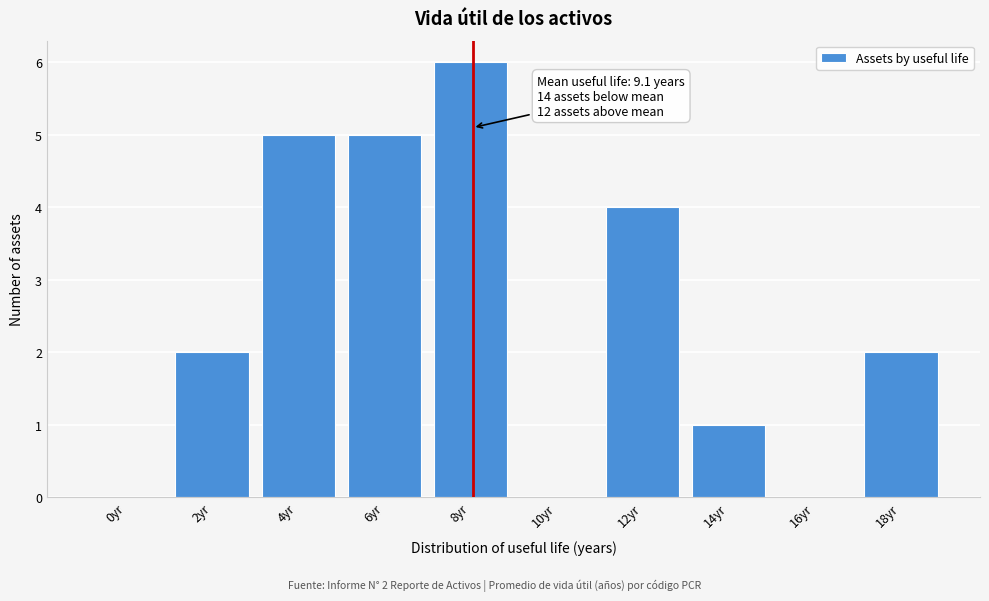

Reading right to left, extract all data points from this chart.

18yr=2	16yr=0	14yr=1	12yr=4	10yr=0	8yr=6	6yr=5	4yr=5	2yr=2	0yr=0